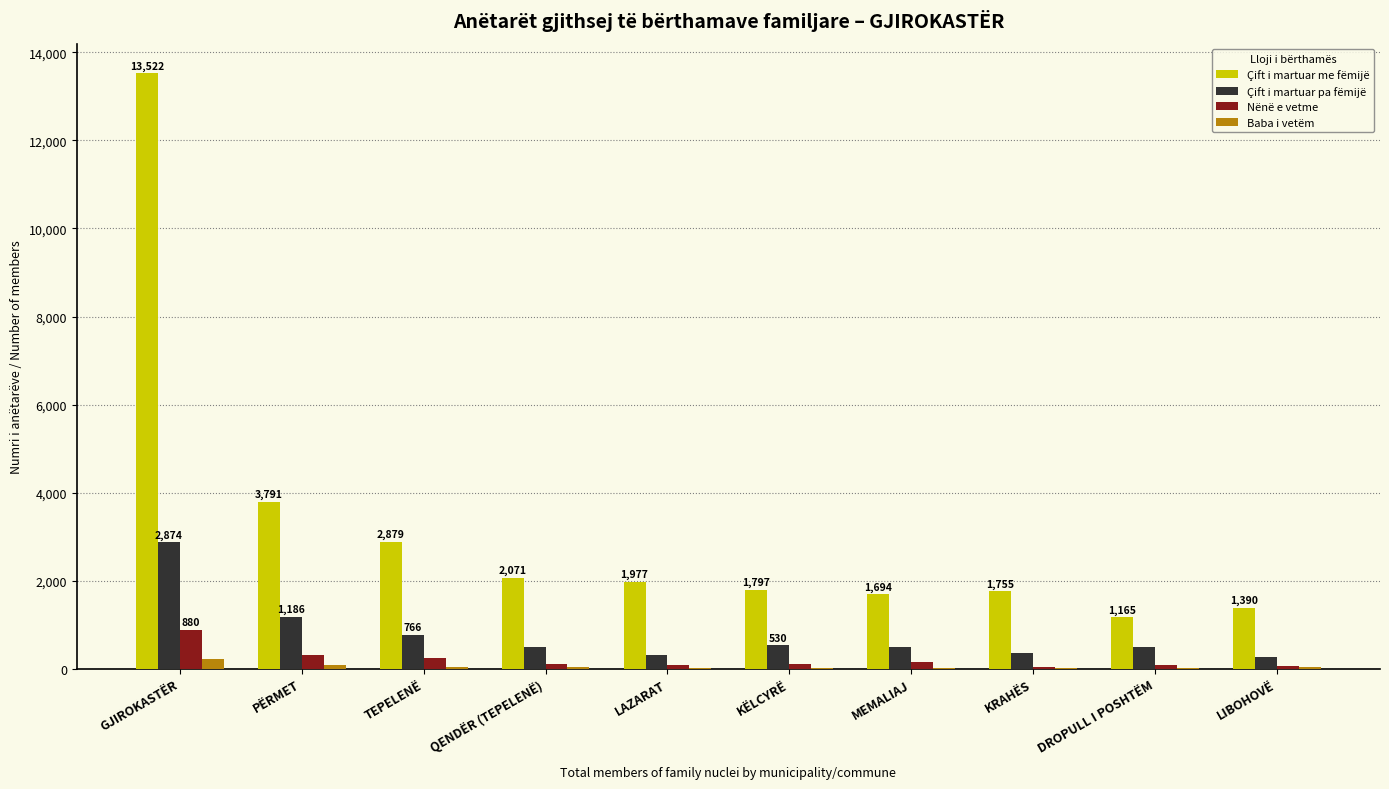

What is the greatest value displayed?

13522